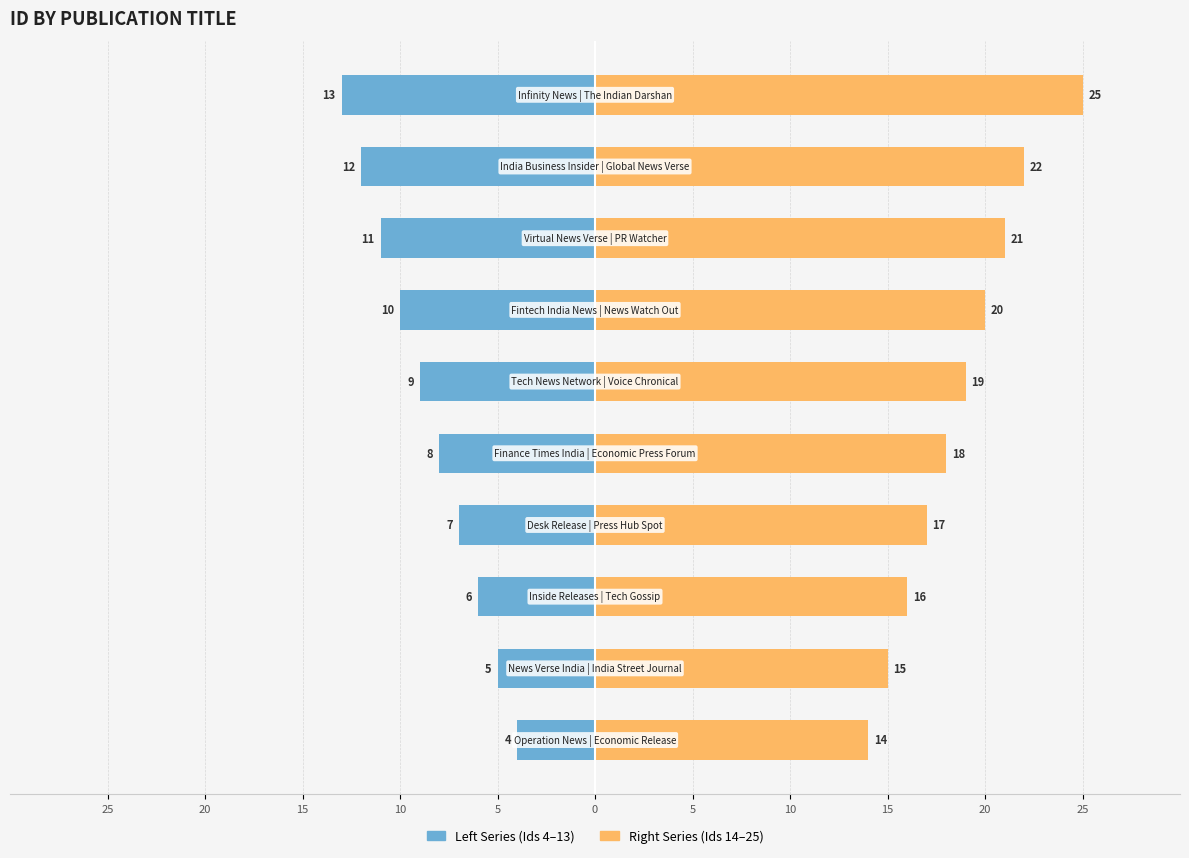

What is the value of the Left Series (Ids 4–13) bar at the 3rd from the left?

-6